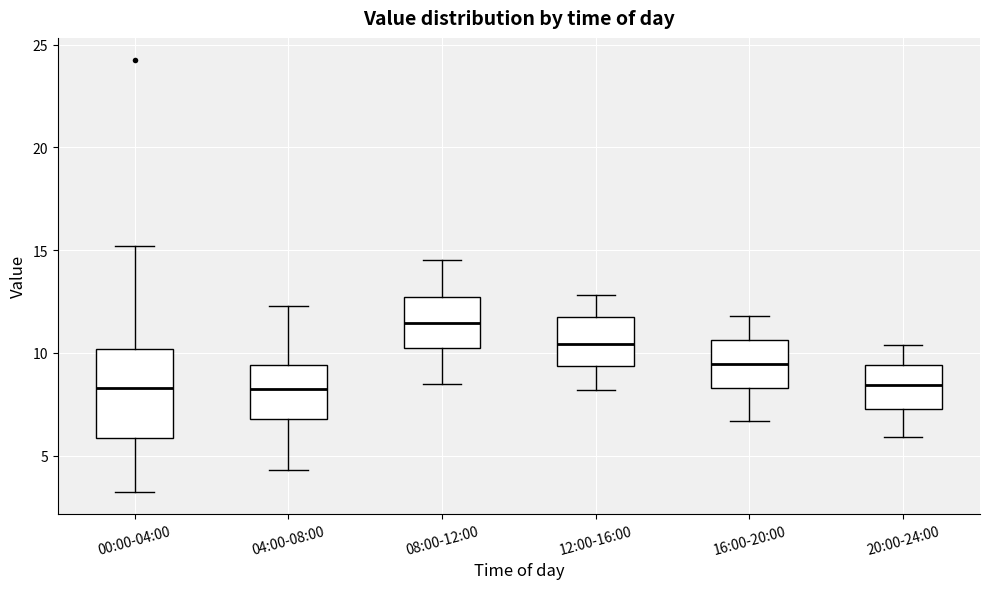

Where does the median line of the box for 04:00-08:00 sit on the y-axis? The values are not printed on the chart, so give them approximately, as read against the axis.

8.5